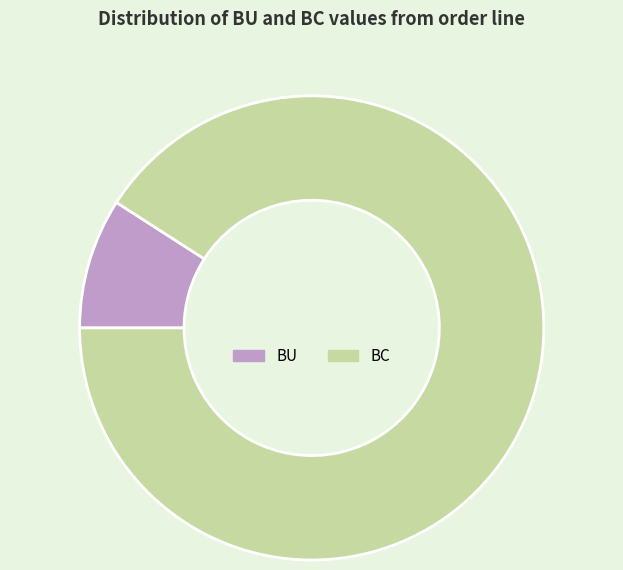

Rank the categories by value from highest to lowest.

BC, BU